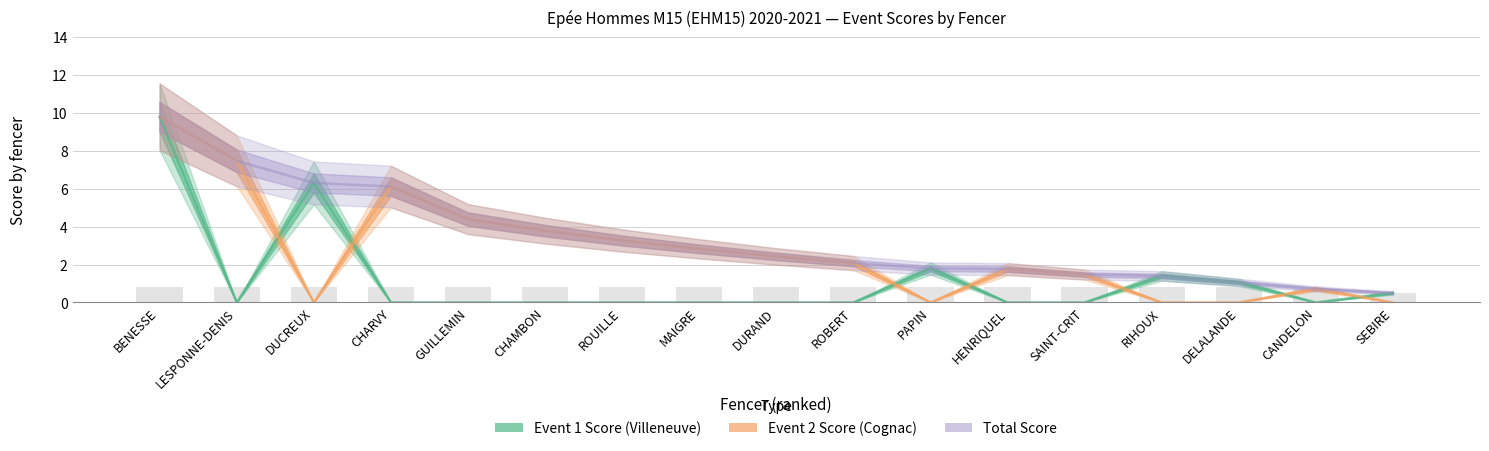

What is the sum of the Total Score values at PAPIN and CHAMBON?

5.6